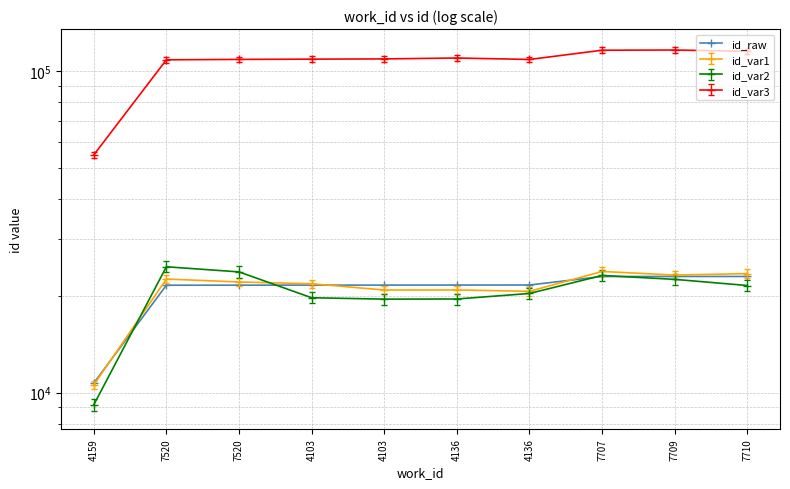

Which has a higher value, 7710 or 4136?

7710